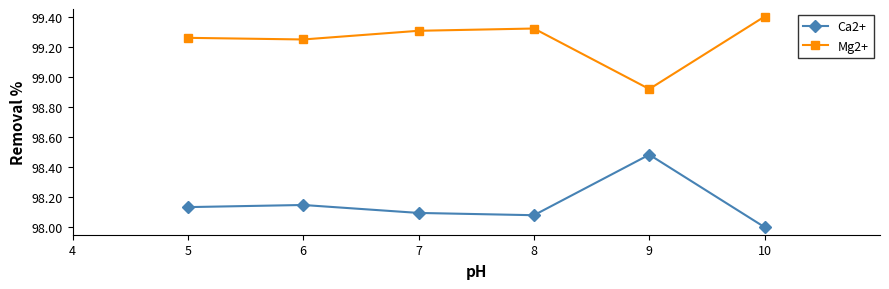

What is the minimum value shown in the chart?

98.0